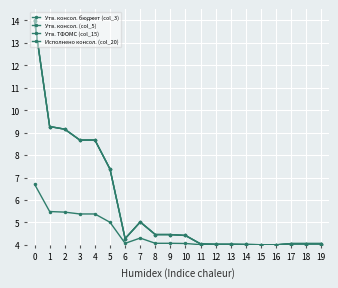

Reading left to right, extract all data points from this chart.

Утв. консол. бюджет (col_3): 14.0	9.3	9.2	8.7	8.7	7.4	4.3	5.0	4.5	4.5	4.4	4.0	4.0	4.0	4.0	4.0	4.0	4.1	4.1	4.1
Утв. консол. (col_5): 14.0	9.3	9.2	8.7	8.7	7.4	4.3	5.0	4.5	4.5	4.4	4.0	4.0	4.0	4.0	4.0	4.0	4.1	4.1	4.1
Утв. ТФОМС (col_15): 14.0	9.3	9.2	8.7	8.7	7.4	4.3	5.0	4.5	4.5	4.4	4.0	4.0	4.0	4.0	4.0	4.0	4.1	4.1	4.1
Исполнено консол. (col_20): 6.7	5.5	5.5	5.4	5.4	5.0	4.1	4.3	4.1	4.1	4.1	4.0	4.0	4.0	4.0	4.0	4.0	4.0	4.0	4.0